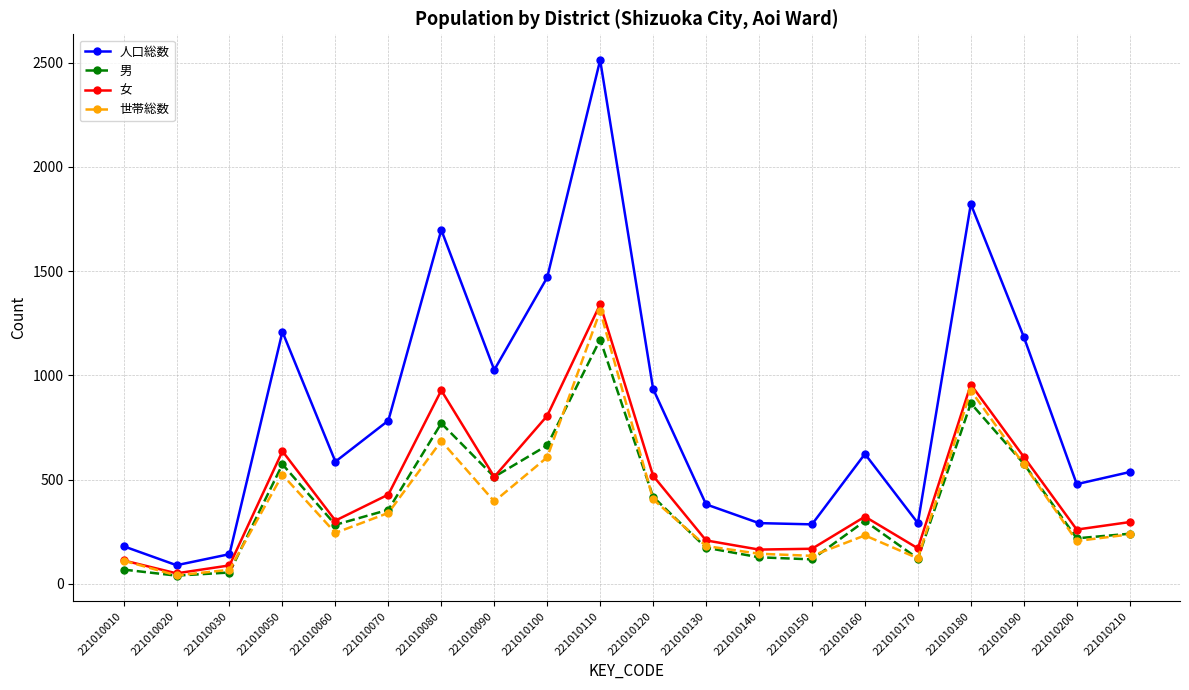

Between 221010100 and 221010180, which series saw the biggest shift?

人口総数